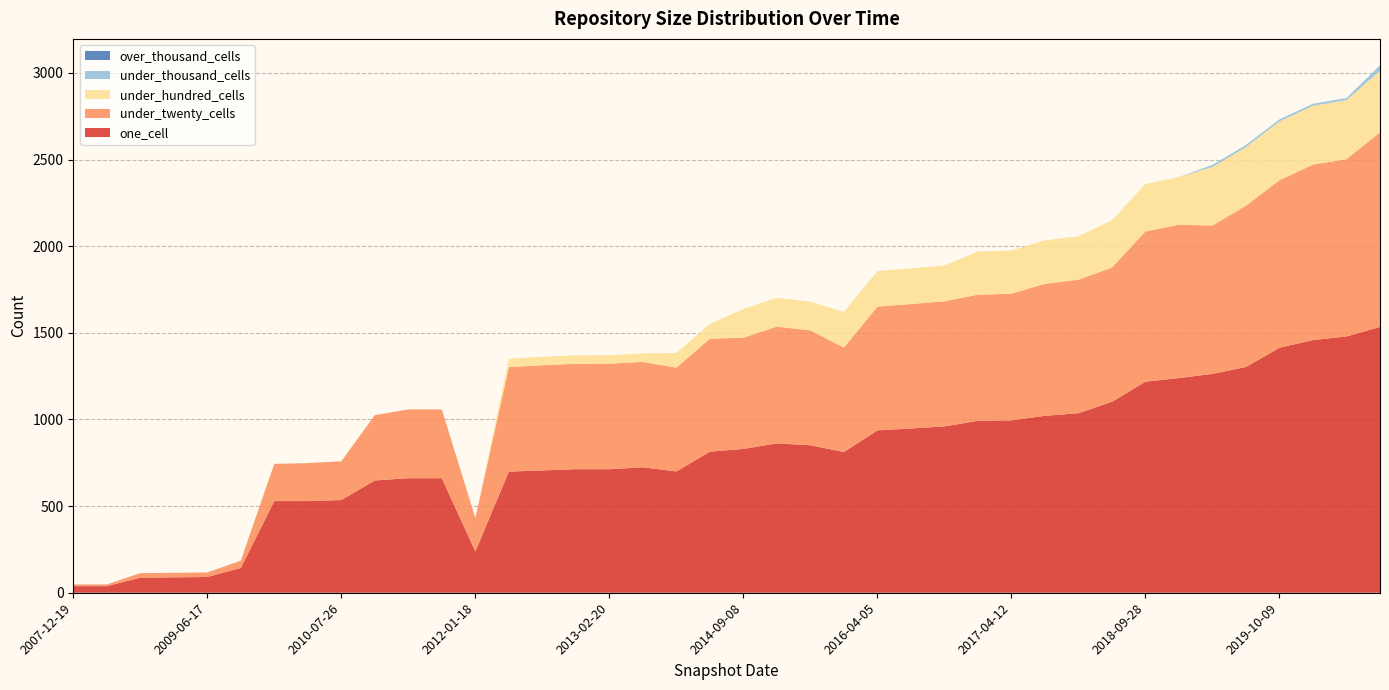

Between 2012-01-18 and 2017-04-12, which series saw the biggest shift?

one_cell